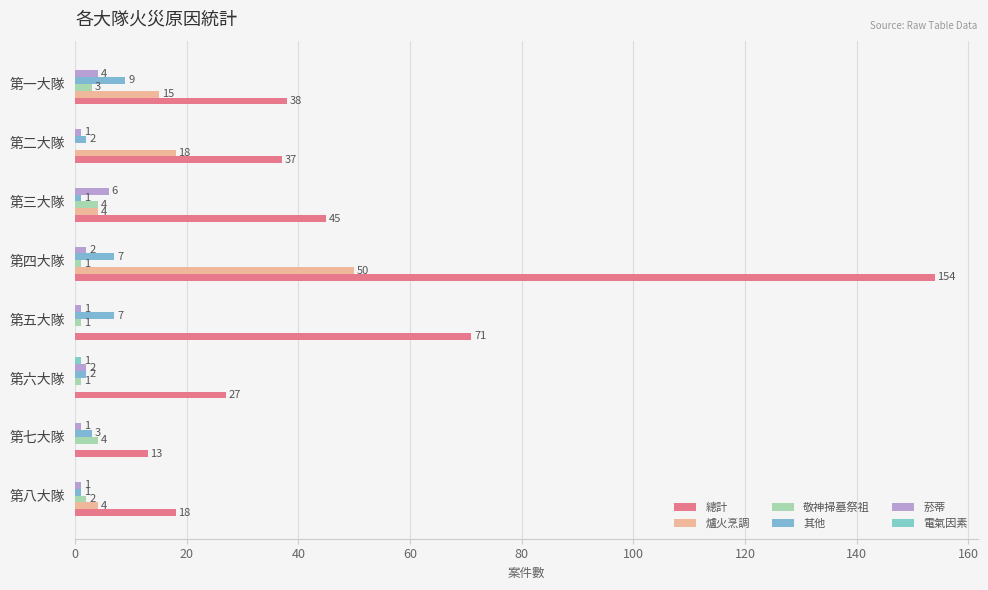

How many data points does each series have?

8